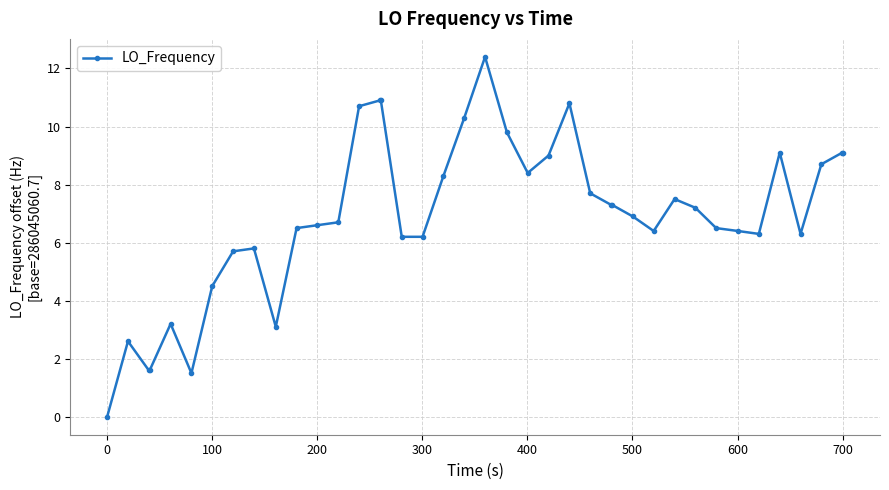

What is the difference between the maximum and minimum values?

12.4